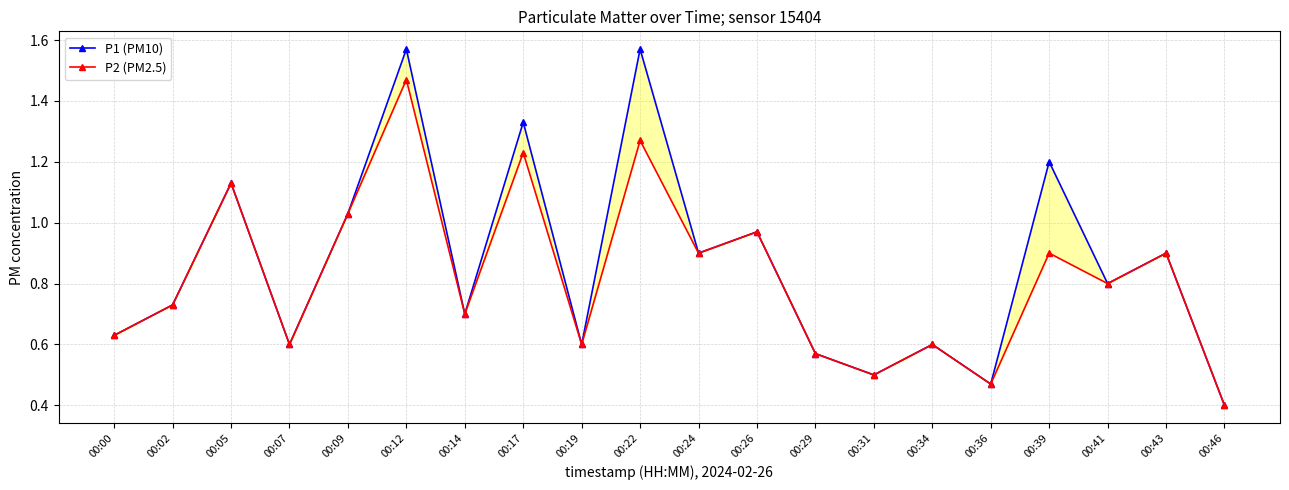

True or false: P1 (PM10) and P2 (PM2.5) intersect in this chart.

False